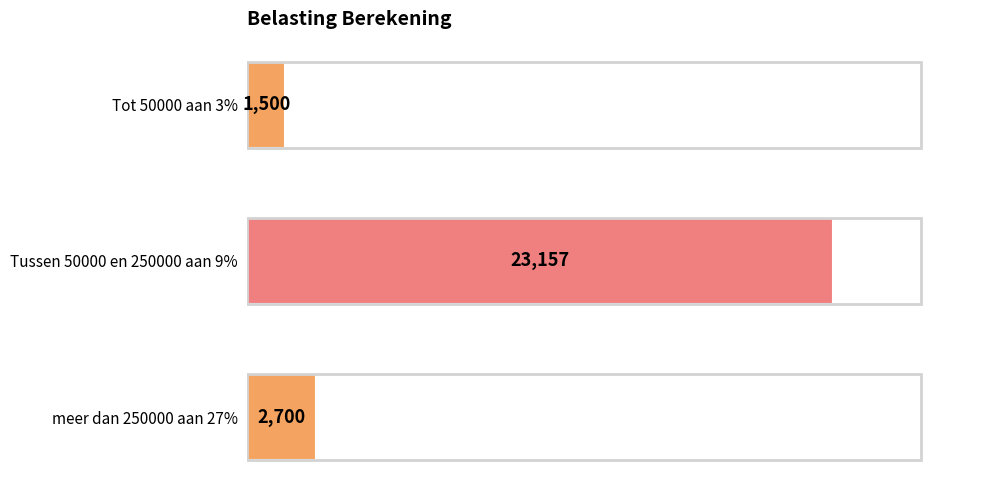

What is the change in value from Tot 50000 aan 3% to meer dan 250000 aan 27%?

+1200